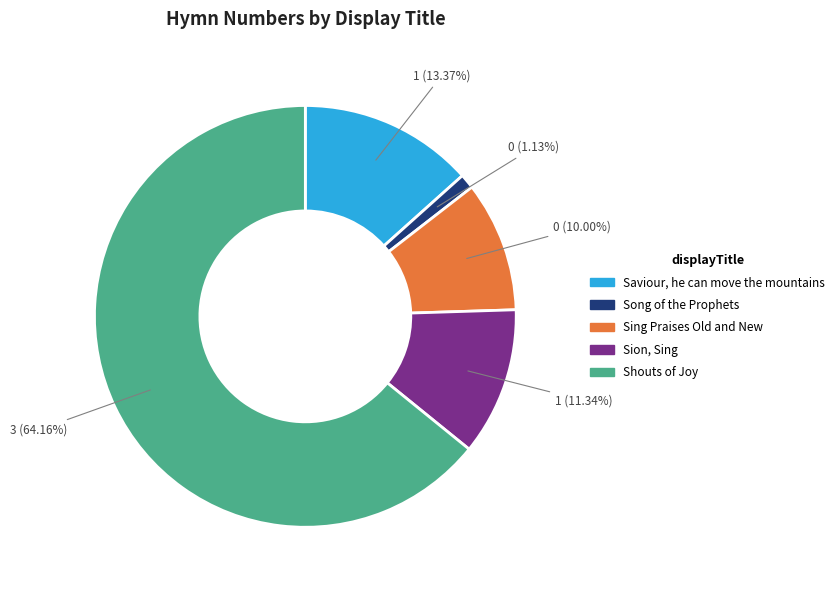

To the nearest percent, what is the average slice percentage?

20%